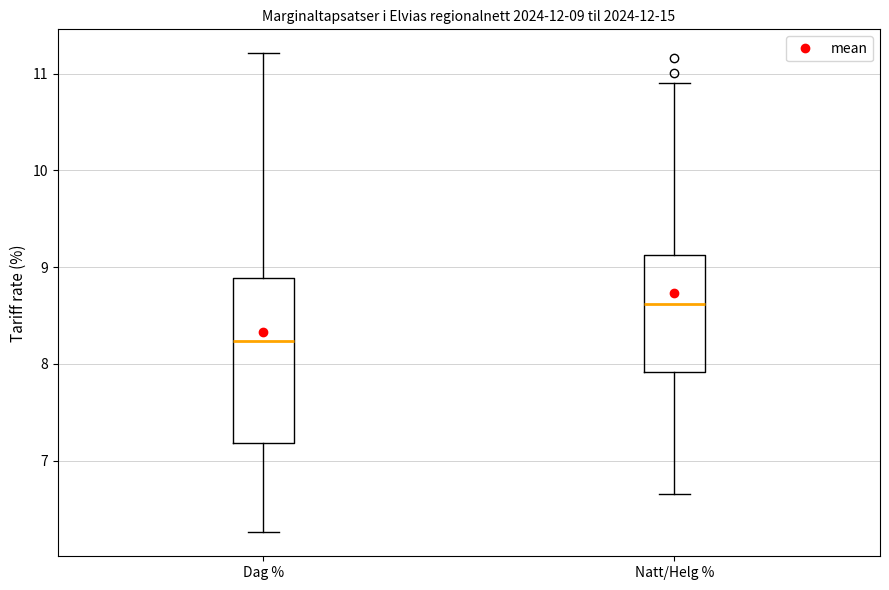

Comparing the boxes themselves (not the whiskers), which one is the tallest?

Dag %